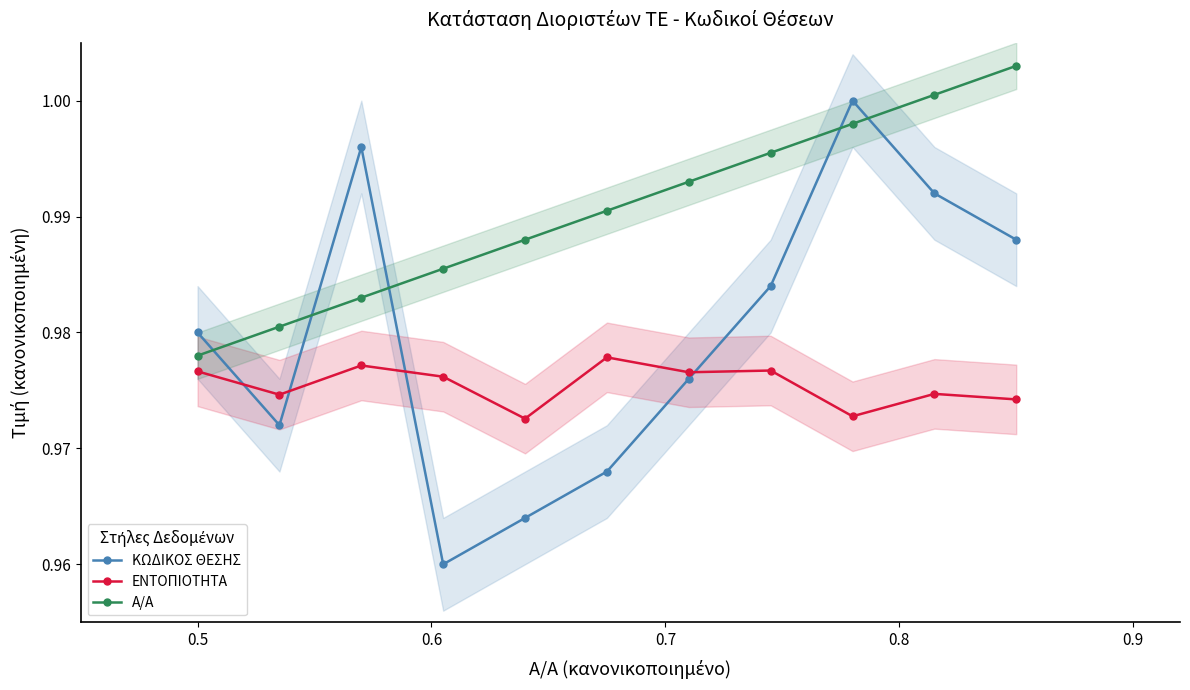

True or false: ΚΩΔΙΚΟΣ ΘΕΣΗΣ has more than 0 points higher than both neighbors.

True